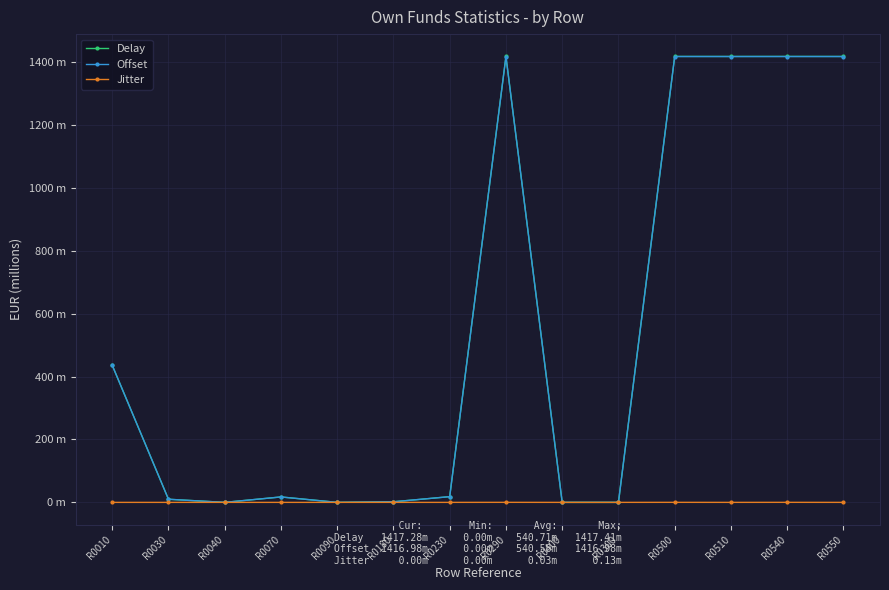

Reading right to left, list all the values displayed in this chart.

Delay: 1417.3	1417.4	1417.3	1417.4	0.0	0.0	1417.4	18.2	1.9	0.0	17.3	0.0	9.9	435.9
Offset: 1417.0	1417.0	1417.0	1417.0	0.0	0.0	1417.0	18.2	1.9	0.0	17.3	0.0	9.9	435.9
Jitter: 0.0	0.1	0.0	0.1	0.0	0.0	0.1	0.0	0.0	0.0	0.0	0.0	0.0	0.0